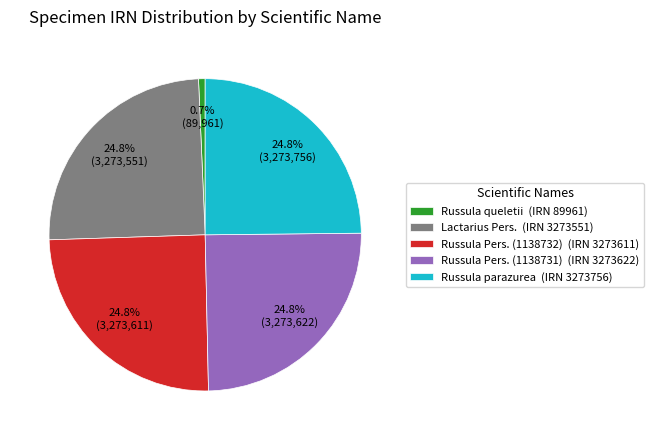

What percentage do Russula Pers. (1138731) (IRN 3273622) and Russula queletii (IRN 89961) together represent?

25.5%